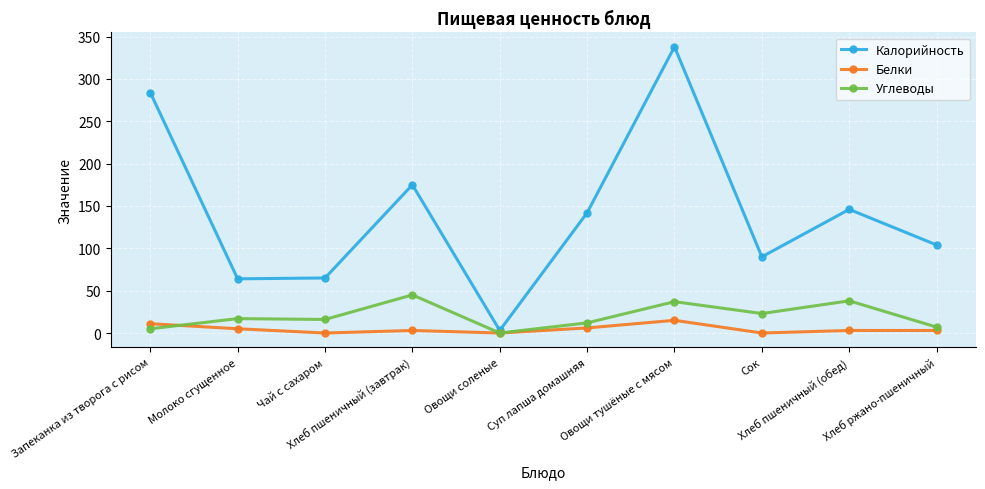

What is the label of the 6th point from the left?

Суп лапша домашняя